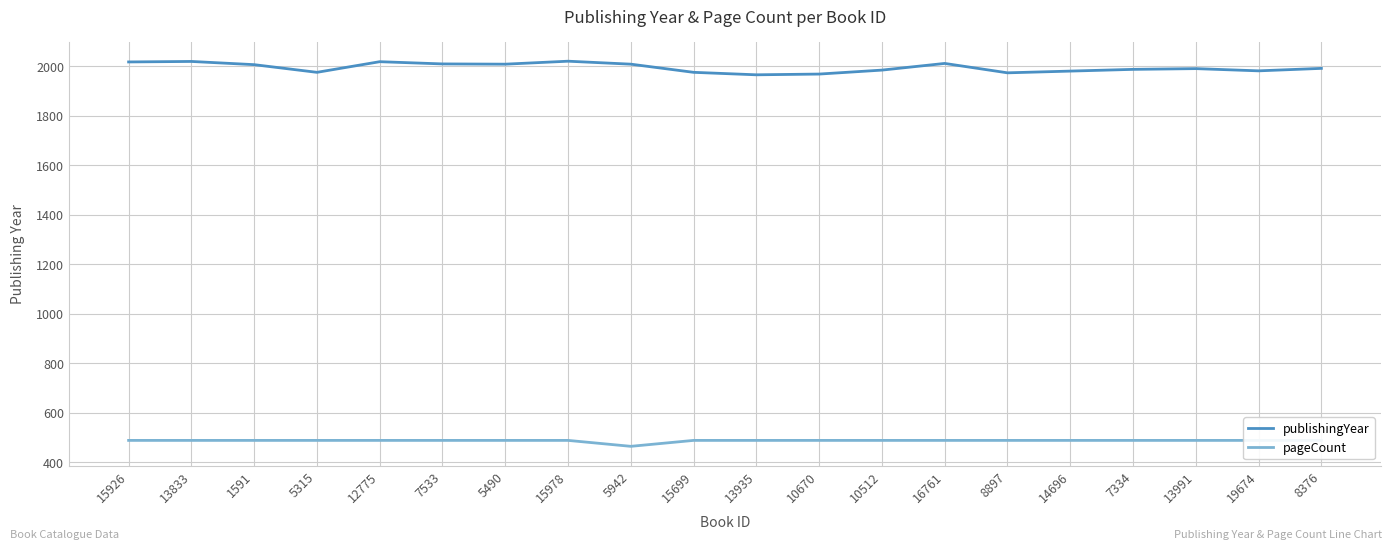

Rank the categories by pageCount value from lowest to highest.

5942, 15926, 13833, 1591, 5315, 12775, 7533, 5490, 15978, 15699, 13935, 10670, 10512, 16761, 8897, 14696, 7334, 13991, 19674, 8376